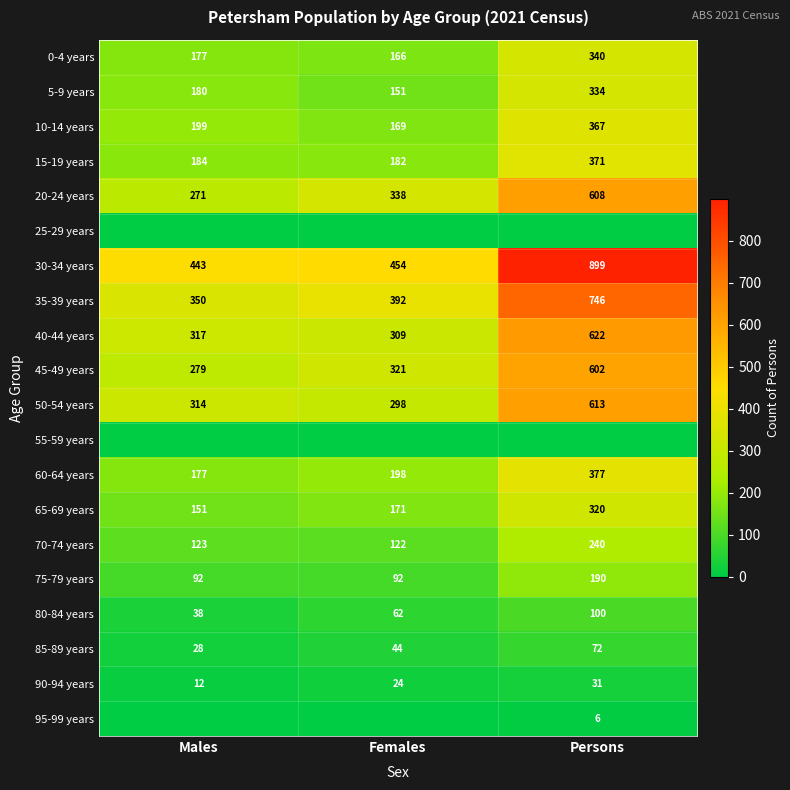

Rank the categories by 10-14 years value from highest to lowest.

Persons, Males, Females